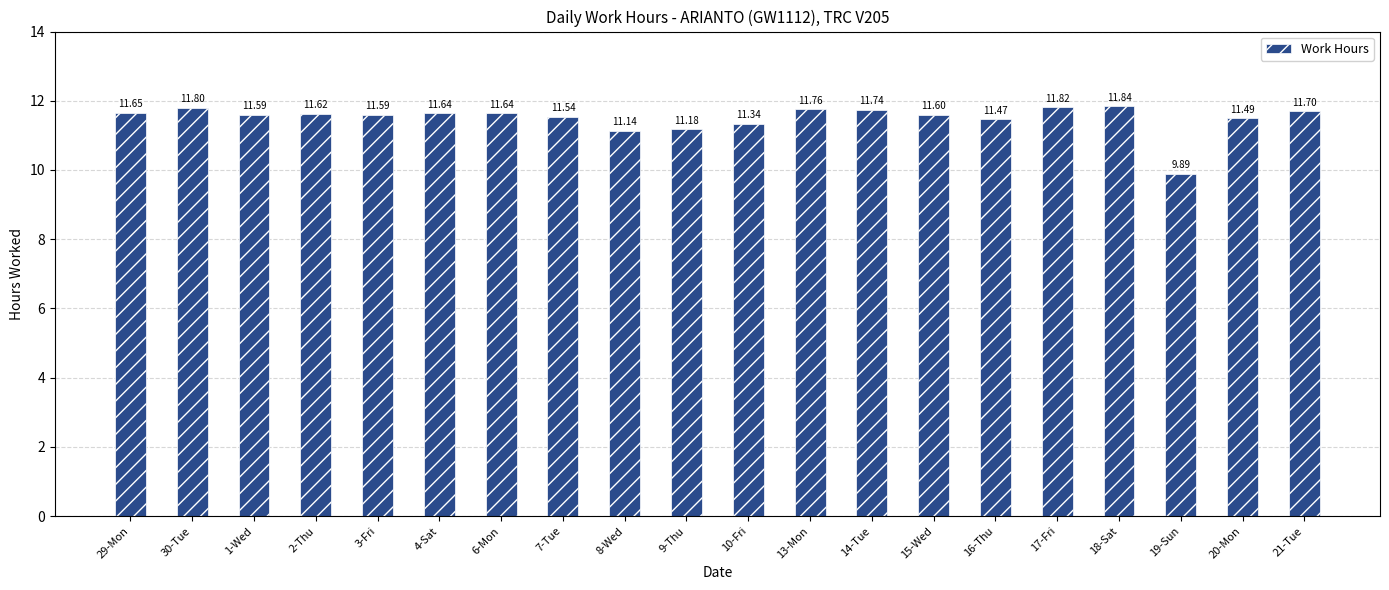

Is it true that the value at 20-Mon is 17.5?

False